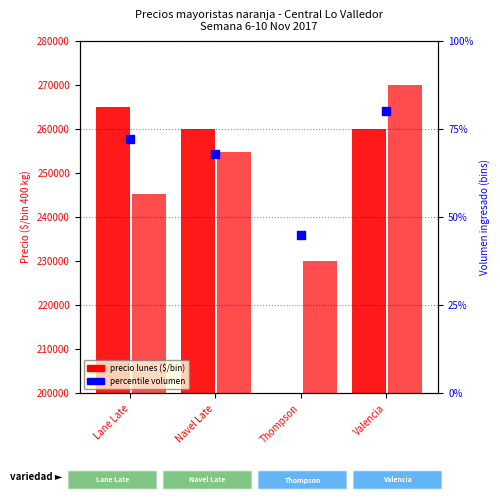

Which series has the largest total across all categories?

precio martes